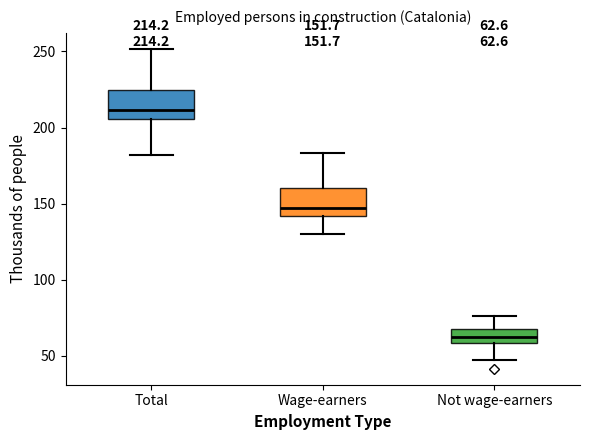

Which box's median line is the highest?

Total